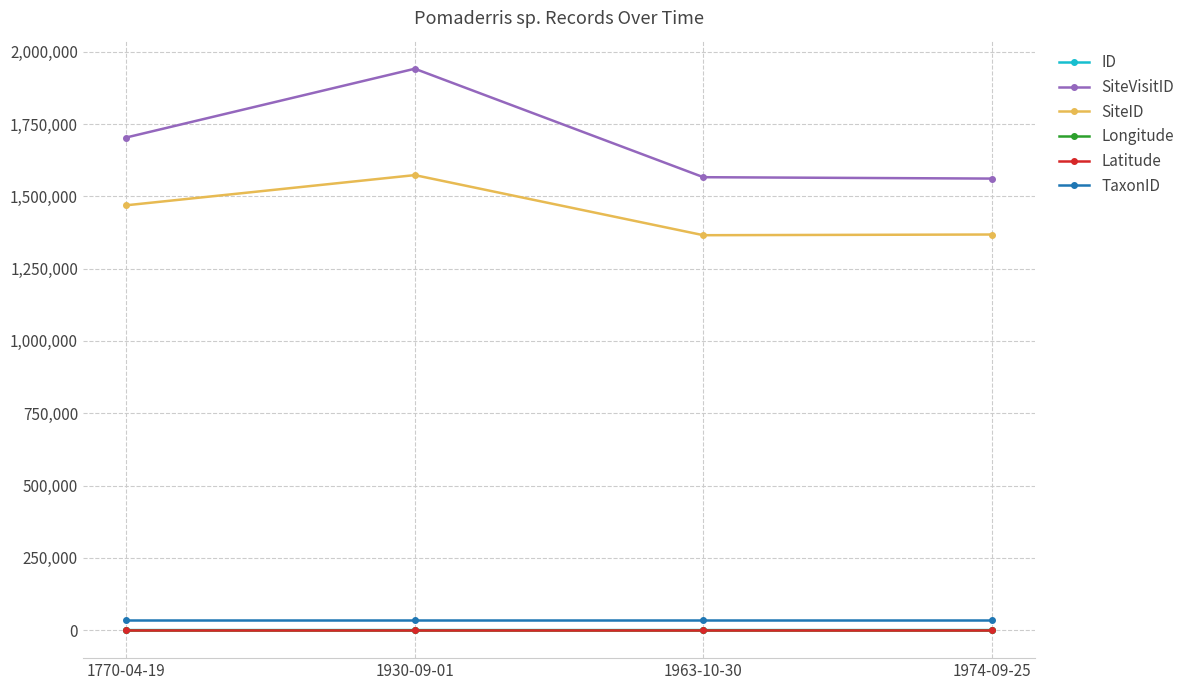

True or false: Longitude and SiteVisitID cross at least once.

False